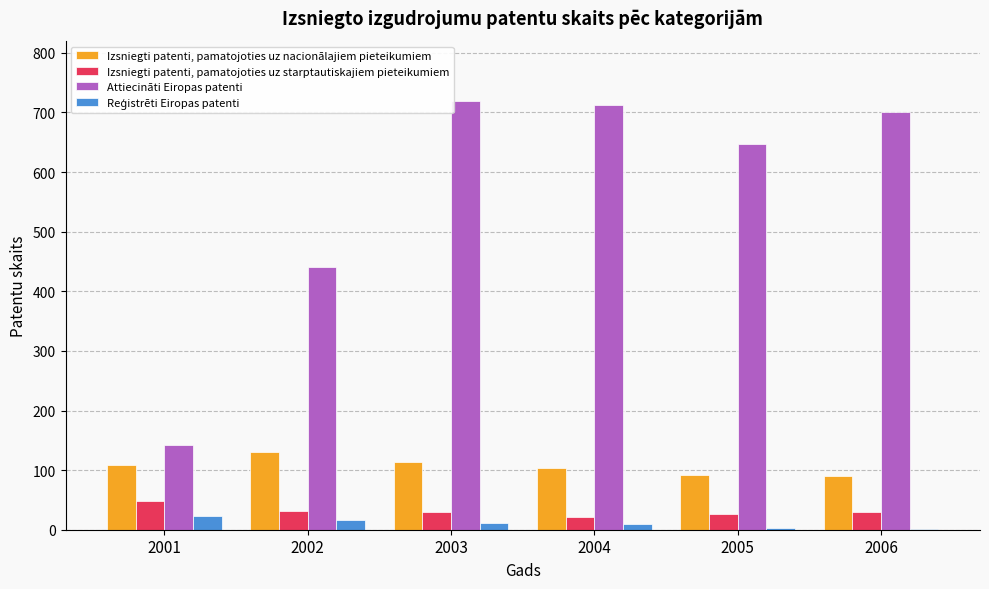

Which series has the largest total across all categories?

Attiecināti Eiropas patenti